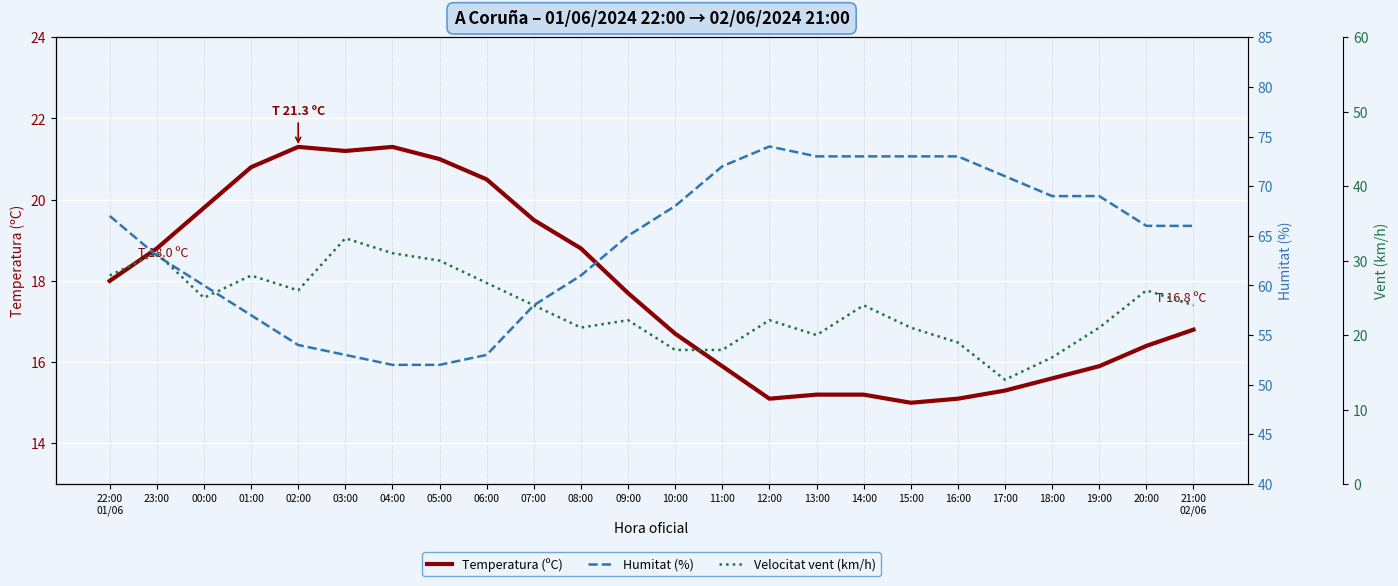

What is the maximum value shown in the chart?

74.0